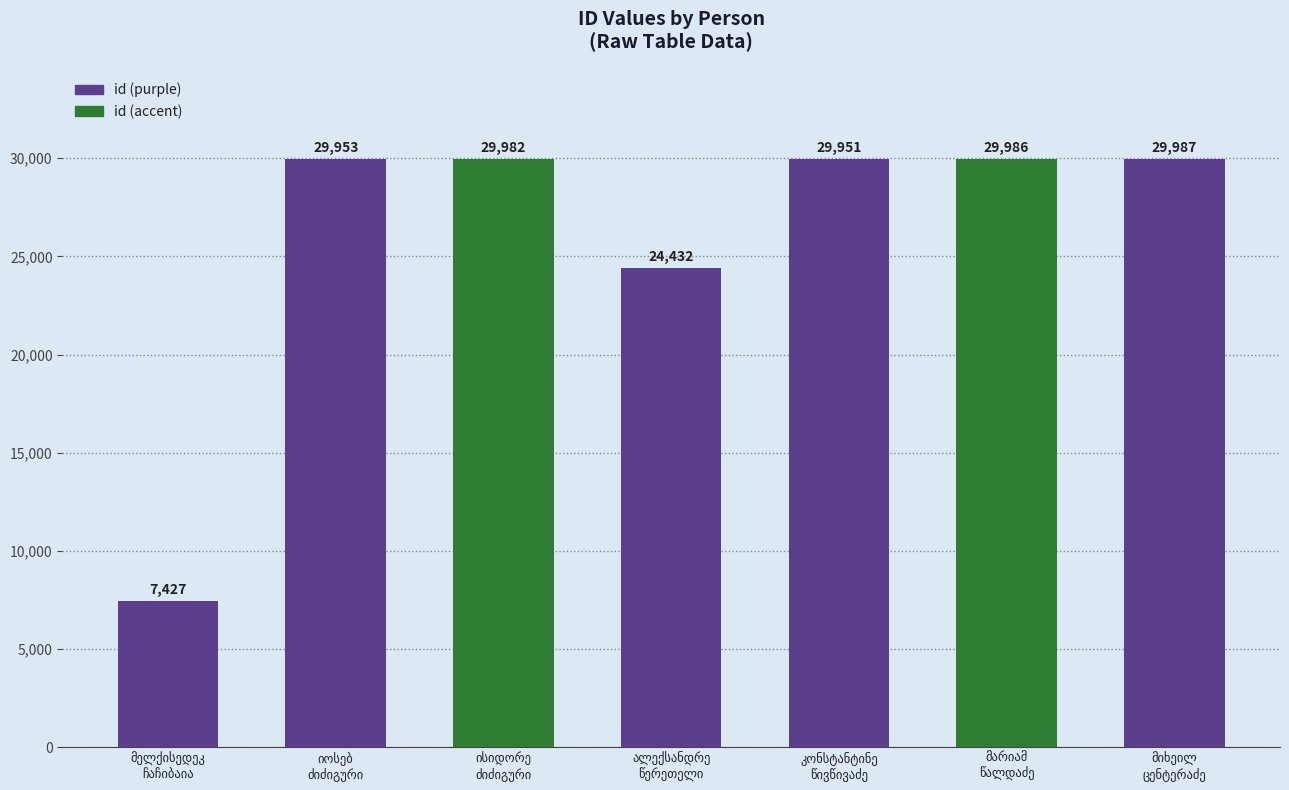

What is the maximum value shown in the chart?

29987